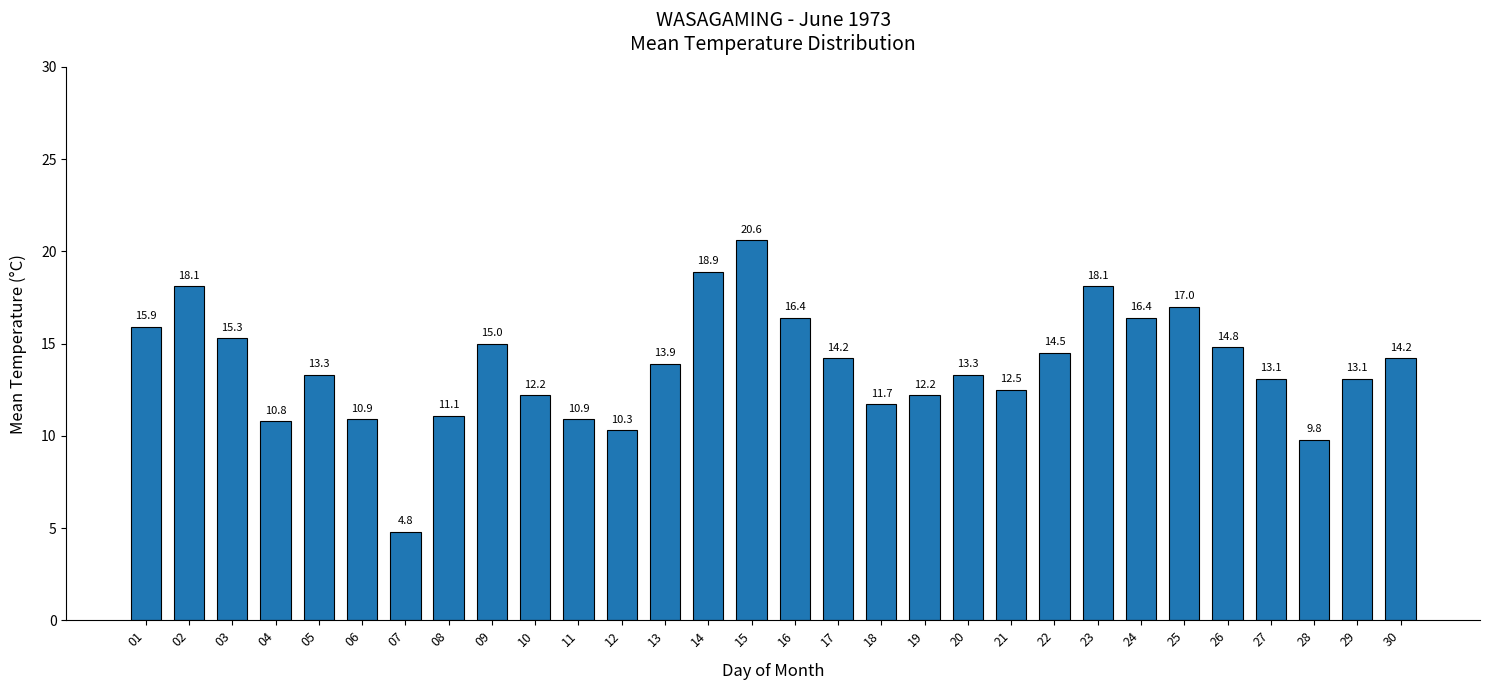

Reading left to right, extract all data points from this chart.

01=15.9	02=18.1	03=15.3	04=10.8	05=13.3	06=10.9	07=4.8	08=11.1	09=15.0	10=12.2	11=10.9	12=10.3	13=13.9	14=18.9	15=20.6	16=16.4	17=14.2	18=11.7	19=12.2	20=13.3	21=12.5	22=14.5	23=18.1	24=16.4	25=17.0	26=14.8	27=13.1	28=9.8	29=13.1	30=14.2